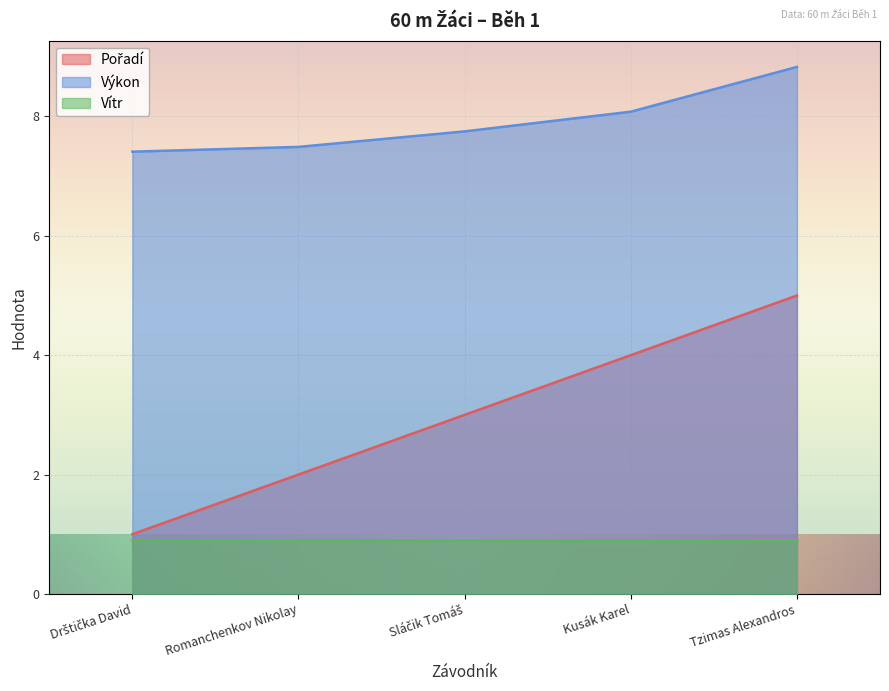

True or false: Vítr has a value of 0.9 at Kusák Karel.

True